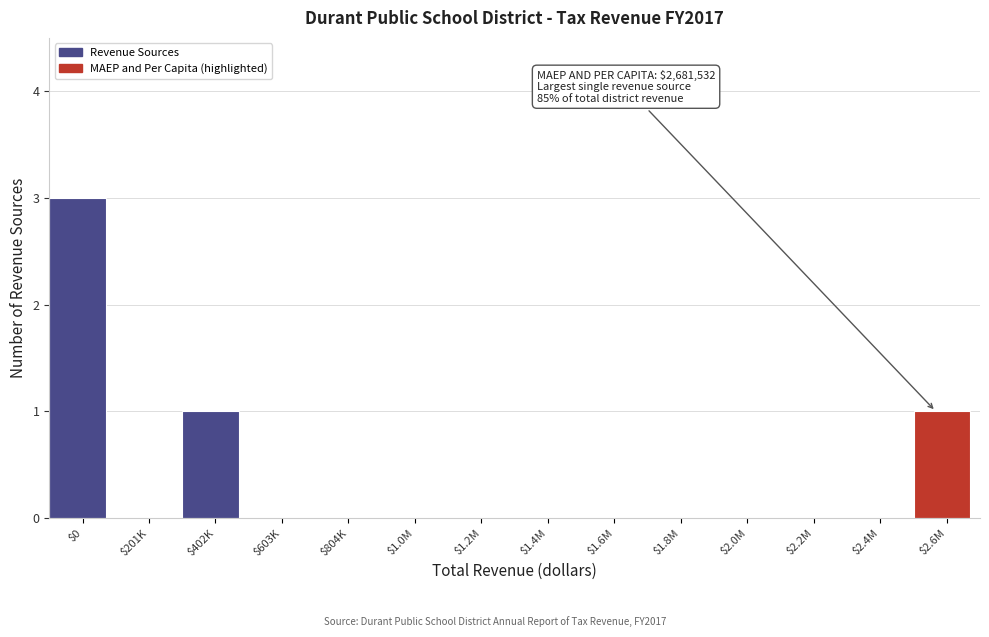

True or false: the data shows 0 at $201K.

True